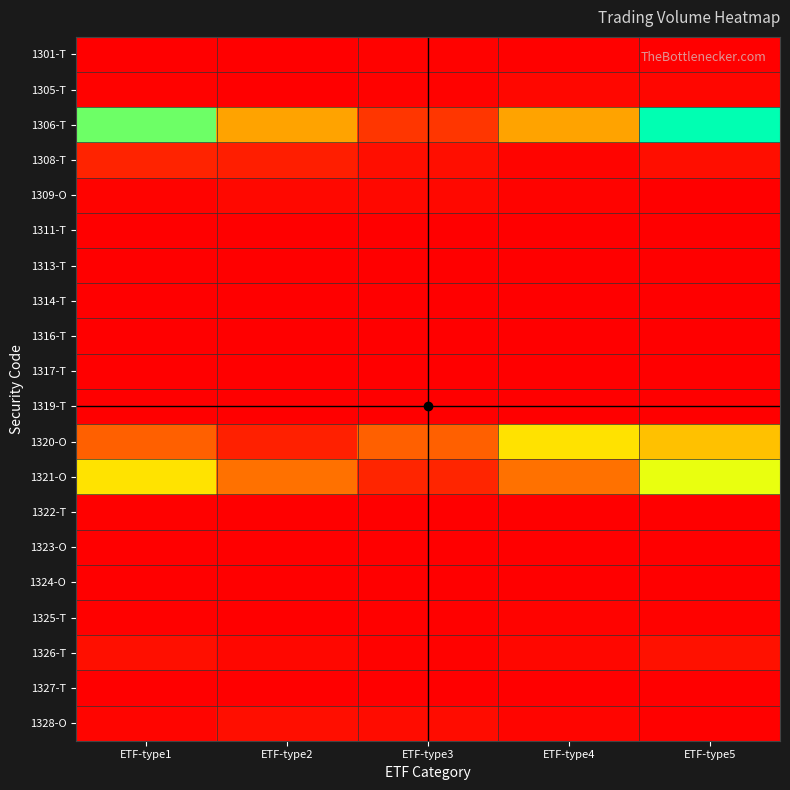

Rank the series at ETF-type5 from highest to lowest value.

1306-T, 1321-O, 1320-O, 1326-T, 1308-T, 1305-T, 1325-T, 1328-O, 1309-O, 1301-T, 1322-T, 1311-T, 1324-O, 1314-T, 1327-T, 1313-T, 1319-T, 1316-T, 1323-O, 1317-T